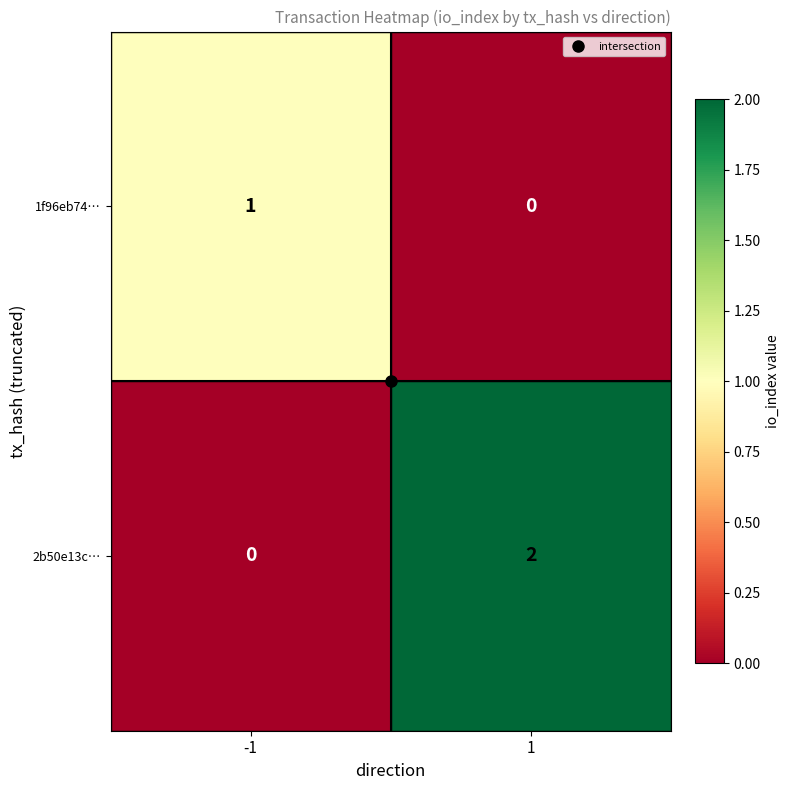

Count the number of categories in the chart.

2